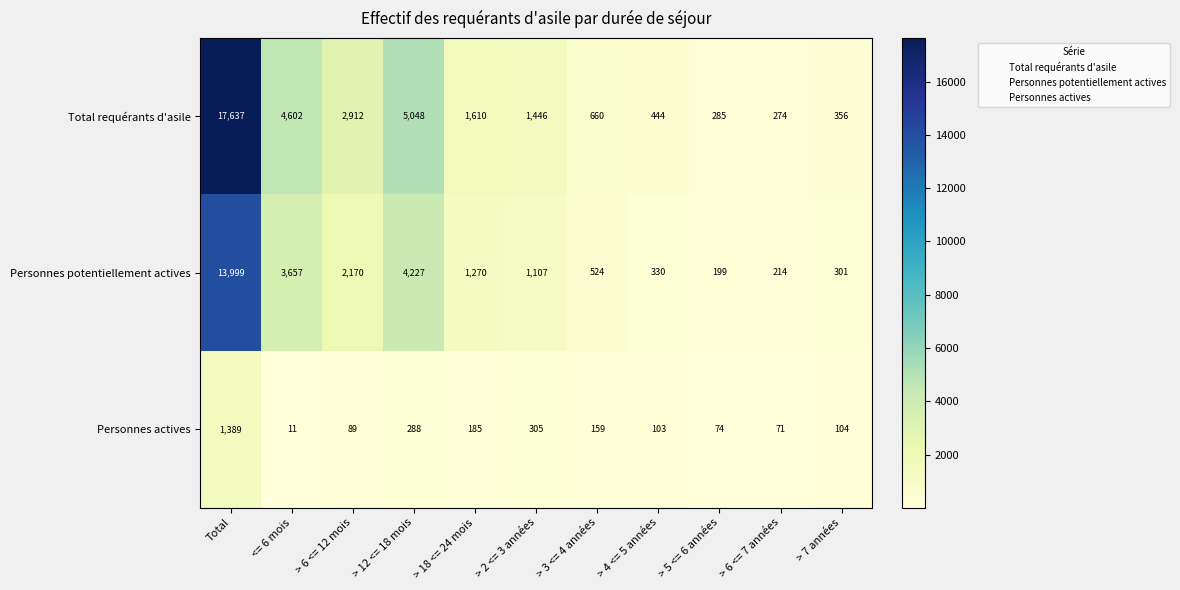

How many categories are shown in the chart?

11